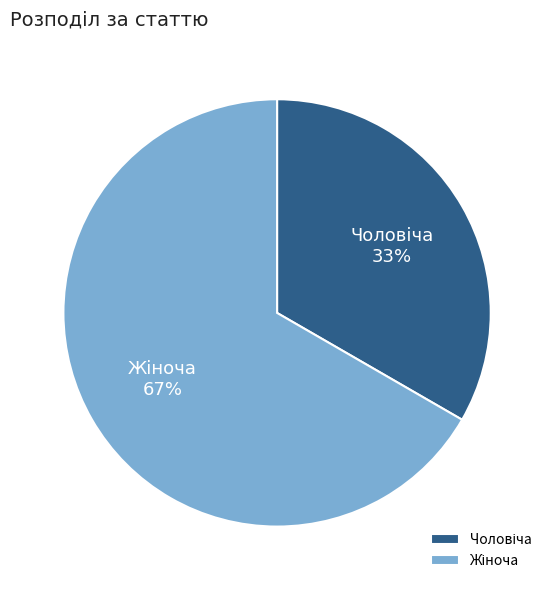

To the nearest percent, what is the average slice percentage?

50%